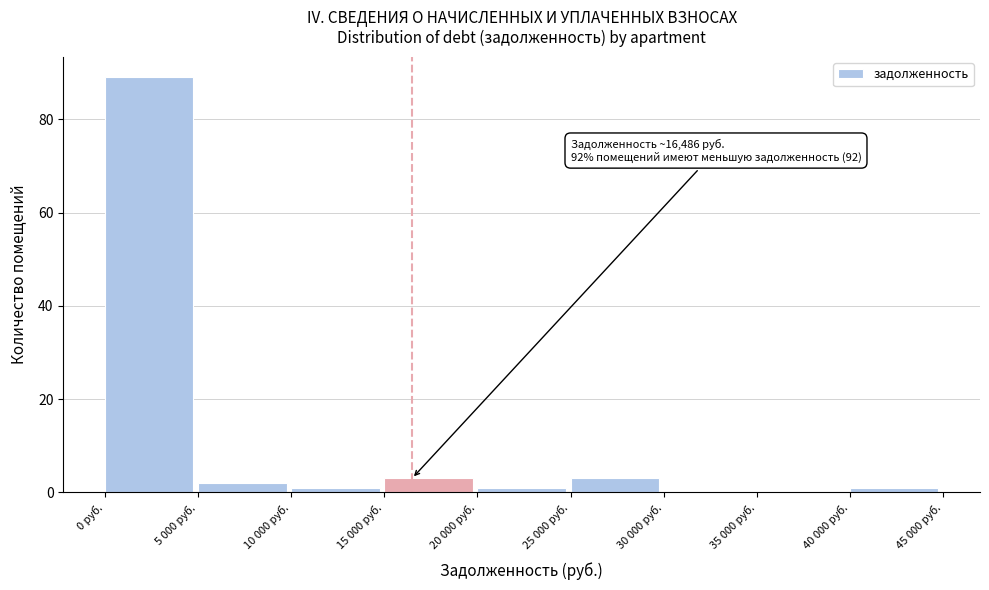

Reading right to left, what are all the values shown in this chart?

40 000 руб.=1	35 000 руб.=0	30 000 руб.=0	25 000 руб.=3	20 000 руб.=1	15 000 руб.=3	10 000 руб.=1	5 000 руб.=2	0 руб.=89